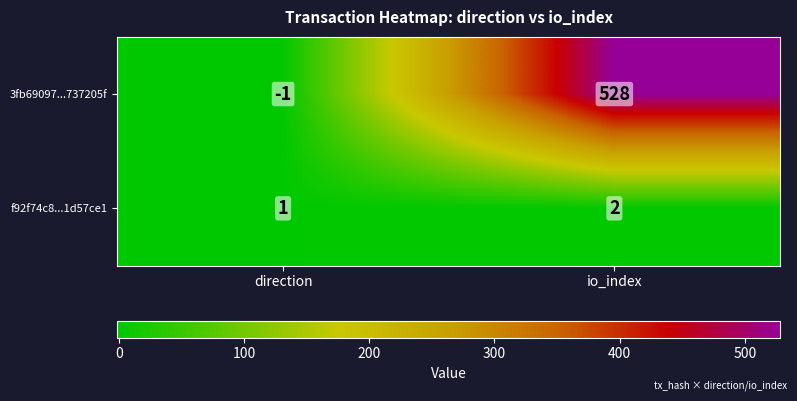

List the series in order of their overall mean, lowest first.

f92f74c8...1d57ce1, 3fb69097...737205f